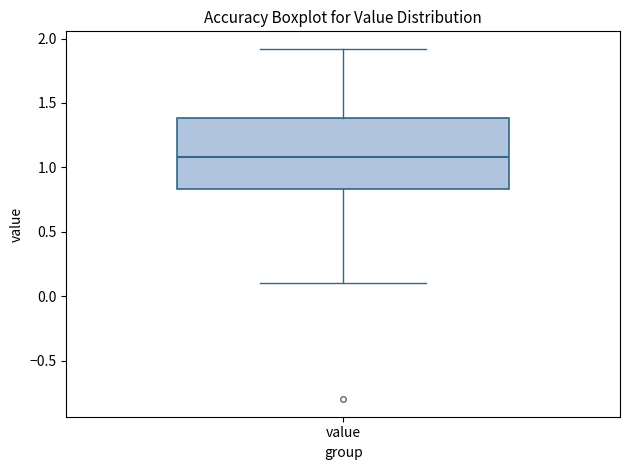

Where is the lower edge of the box for value on the y-axis? The values are not printed on the chart, so give them approximately, as read against the axis.

0.85